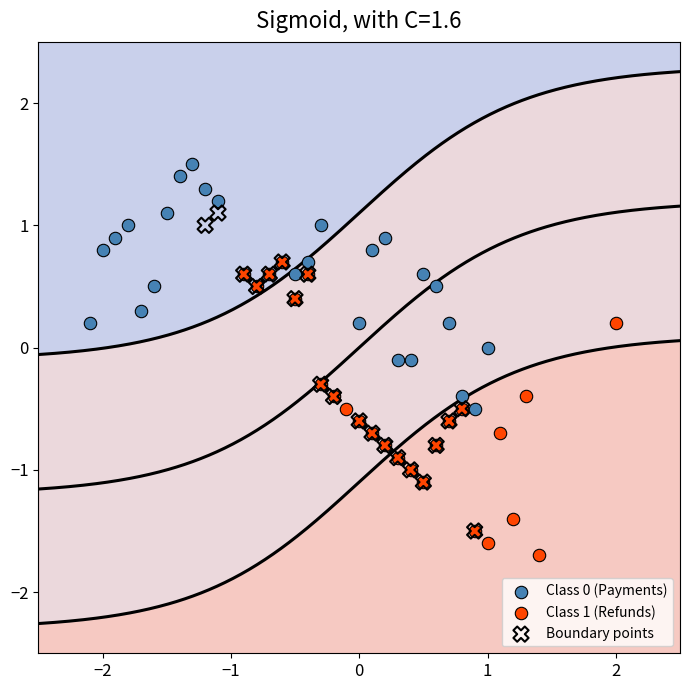

Which series reaches the maximum Y coordinate?

Class 0 (Payments)